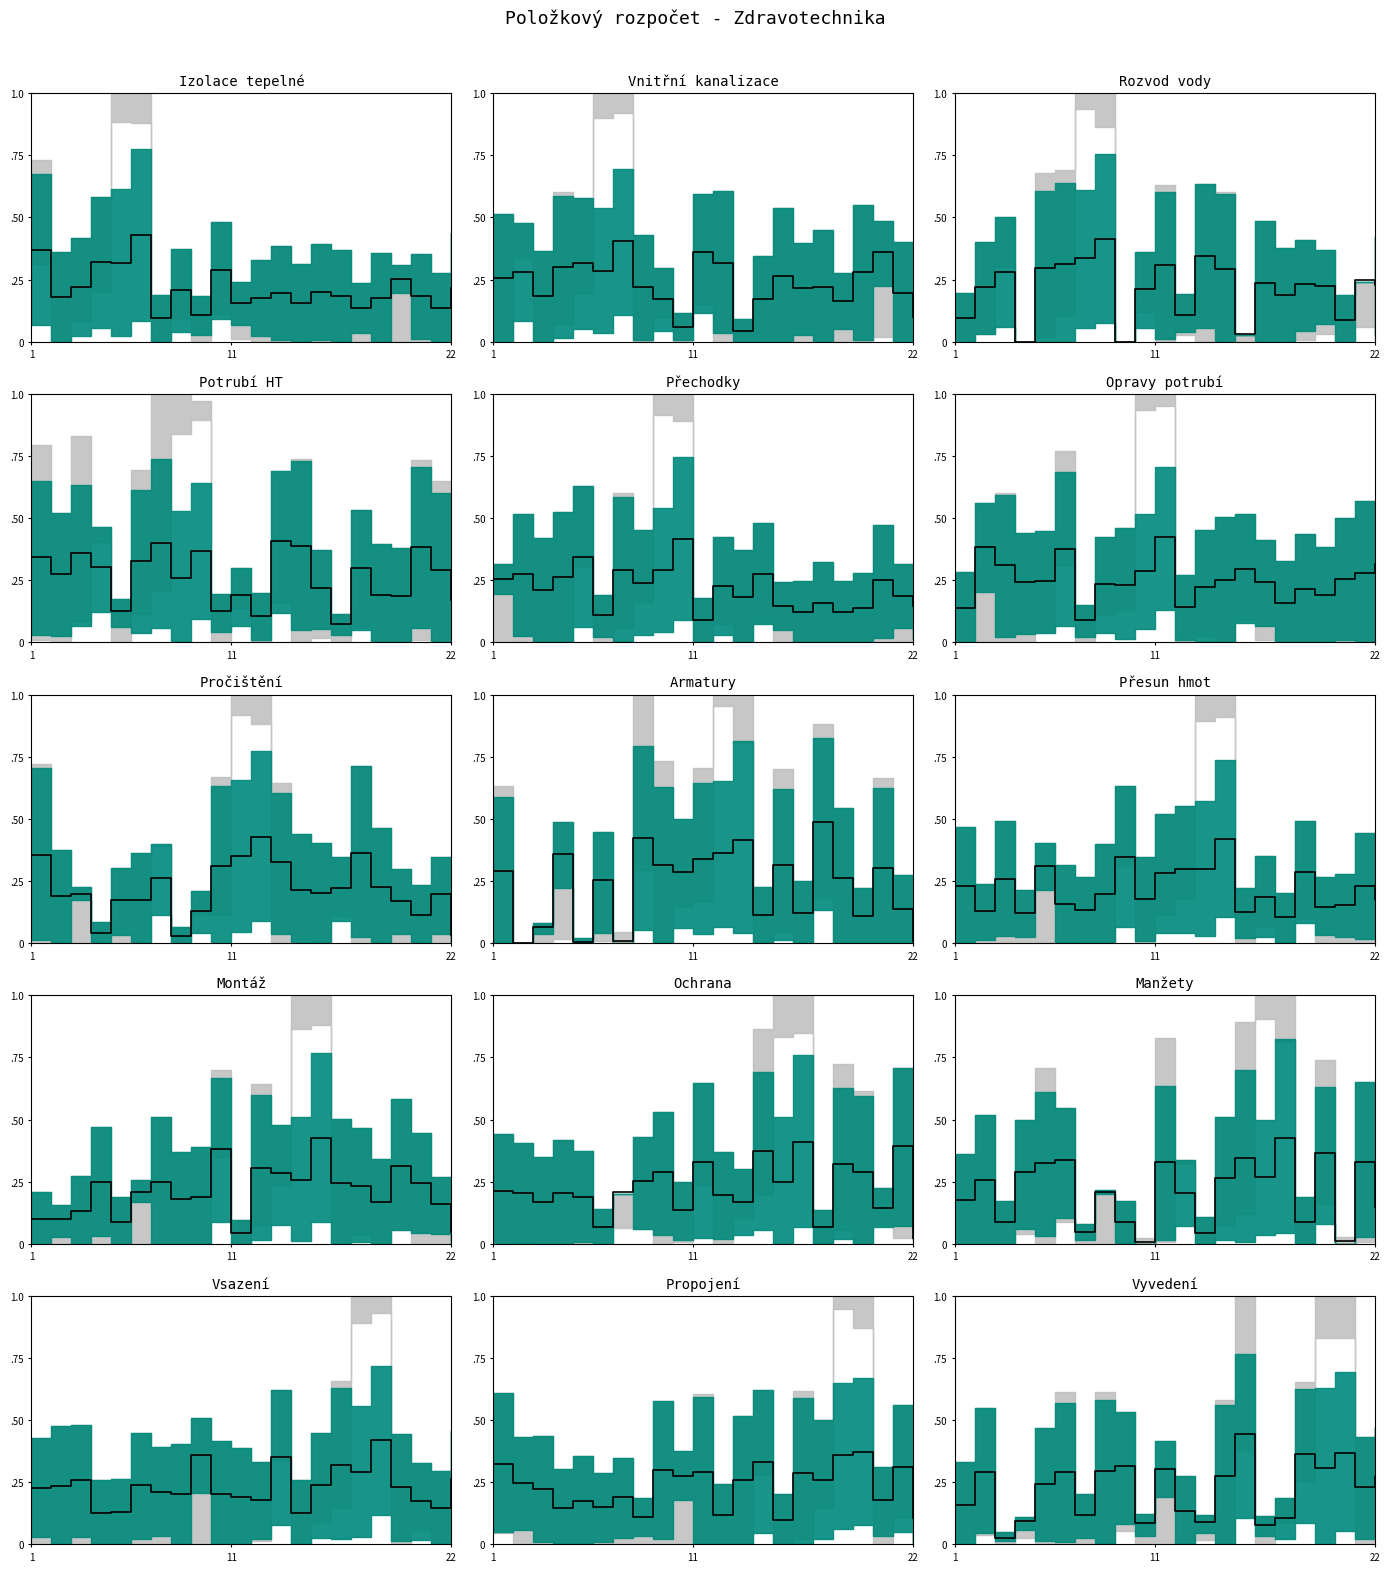

True or false: the data shows 0.3 at 20.

False